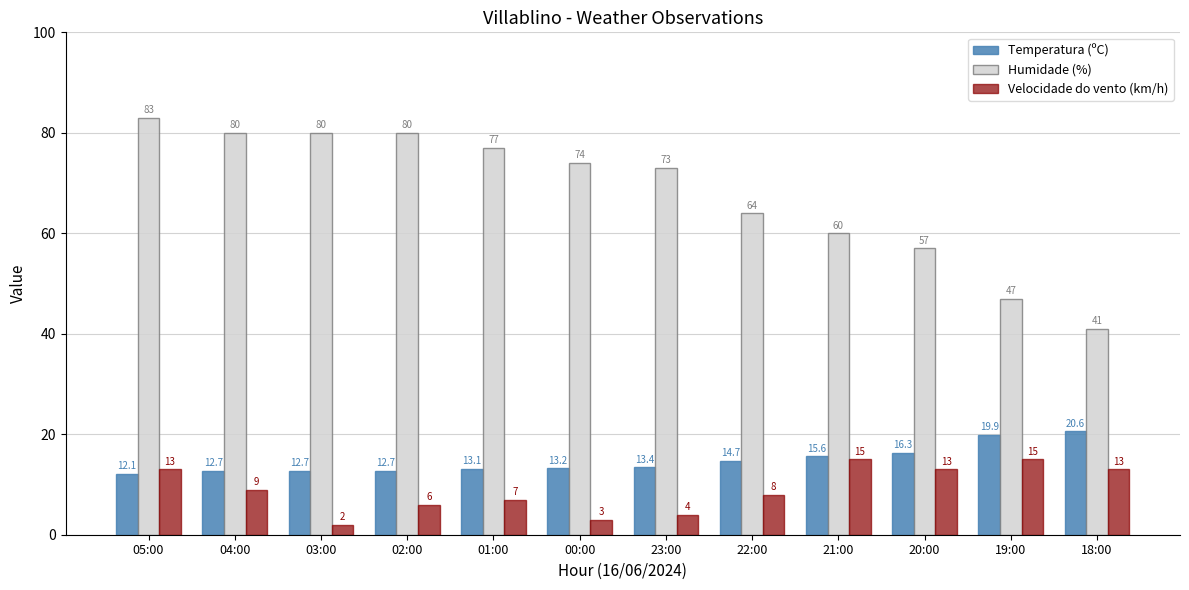

What is the highest value of the Temperatura (ºC) series?

20.6